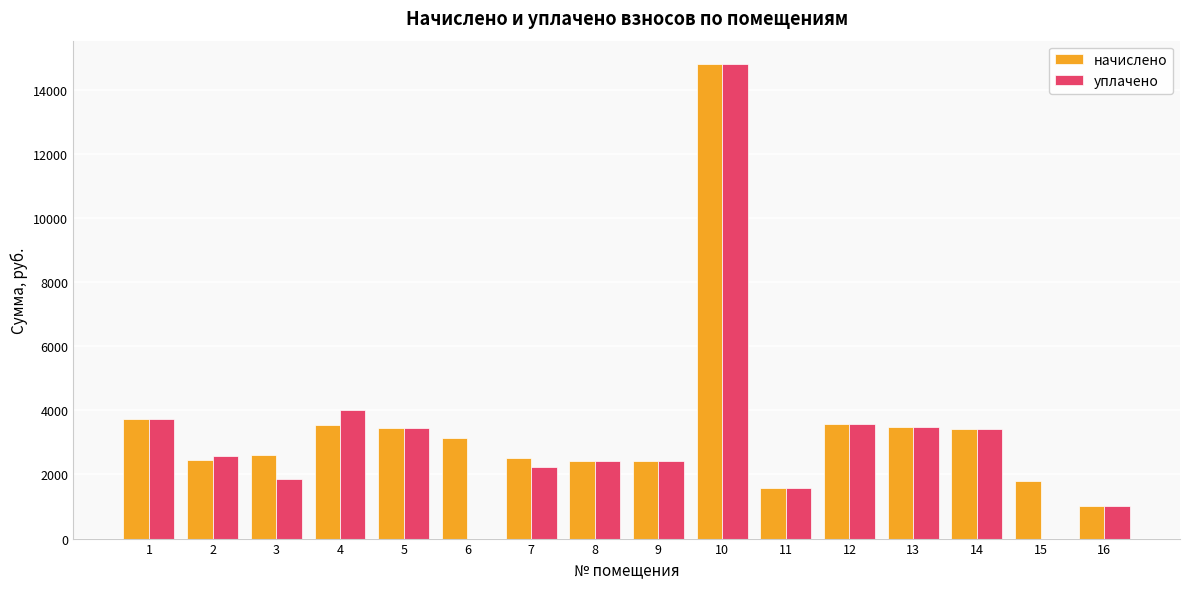

Between 7 and 15, which series saw the biggest shift?

уплачено